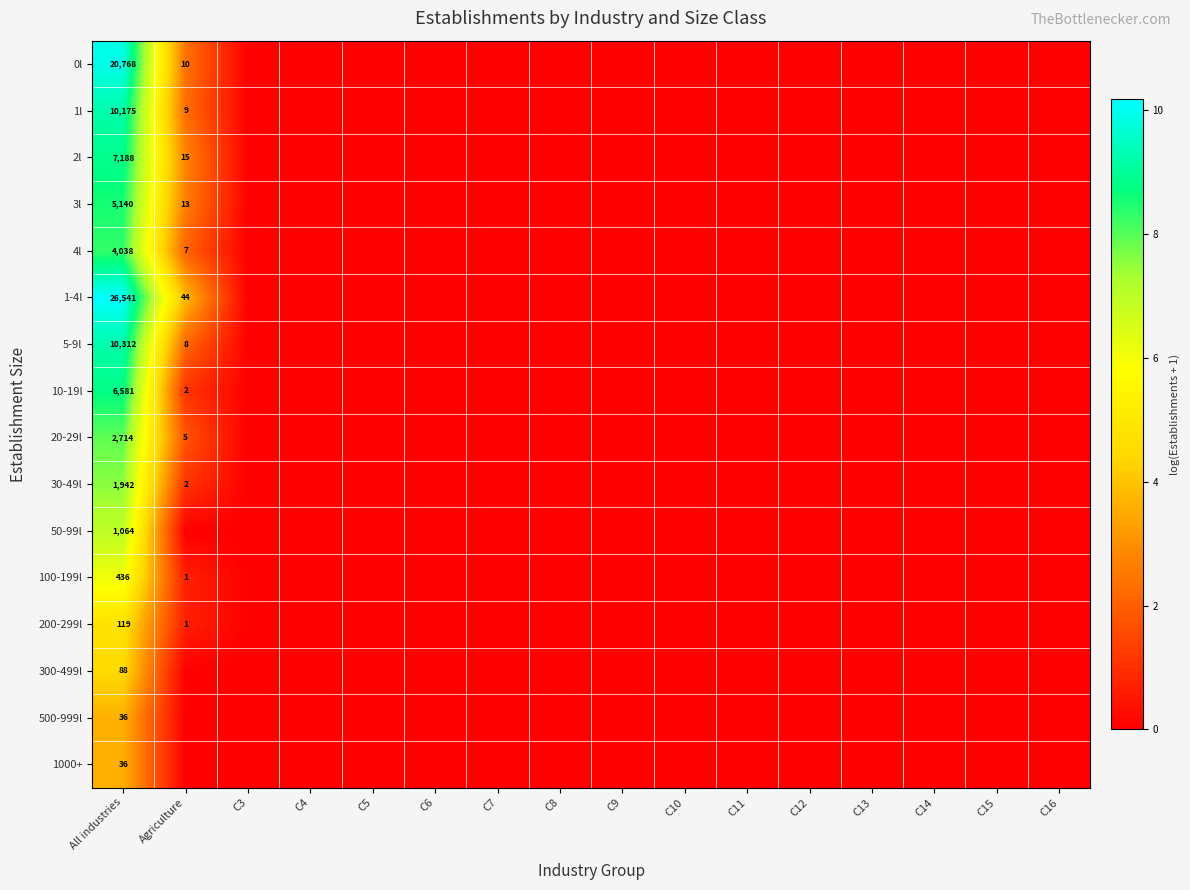

How many data points does each series have?

16